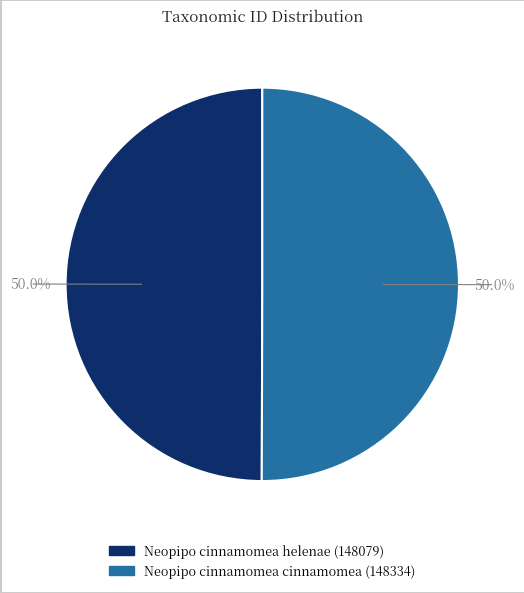

Approximately how many times larger is the value at Neopipo cinnamomea cinnamomea (148334) compared to Neopipo cinnamomea helenae (148079)?

1.0